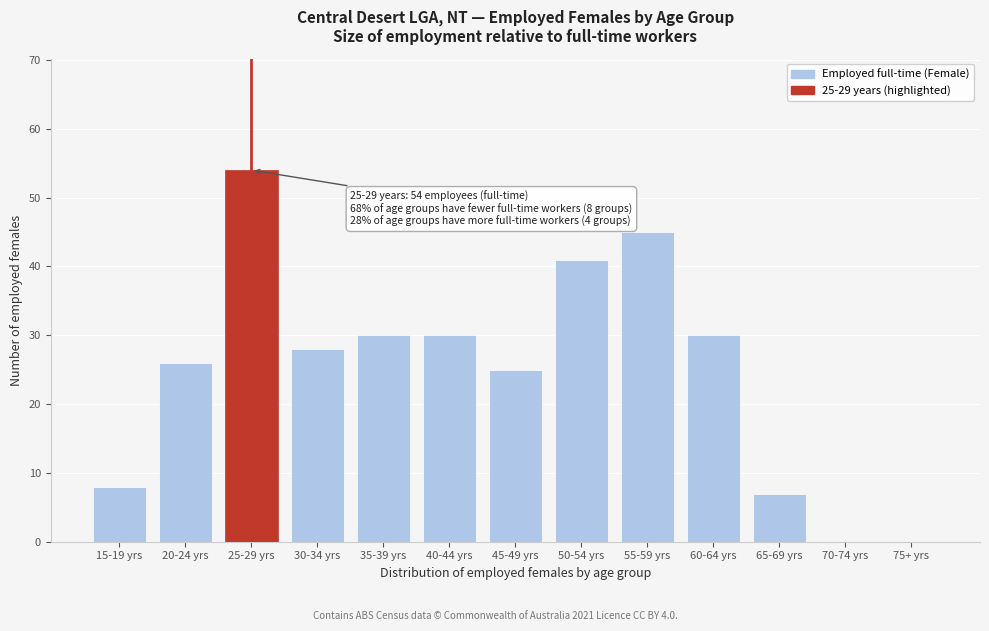

Reading left to right, transcribe all the data shown in this chart.

15-19 yrs=8	20-24 yrs=26	25-29 yrs=54	30-34 yrs=28	35-39 yrs=30	40-44 yrs=30	45-49 yrs=25	50-54 yrs=41	55-59 yrs=45	60-64 yrs=30	65-69 yrs=7	70-74 yrs=0	75+ yrs=0